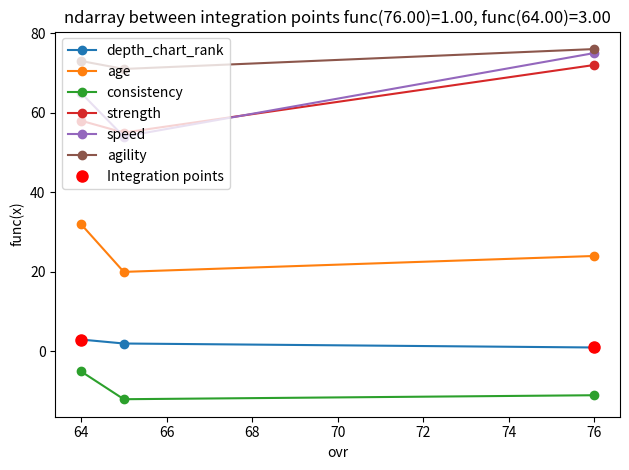

At which category does the chart reach its minimum across all series?

65